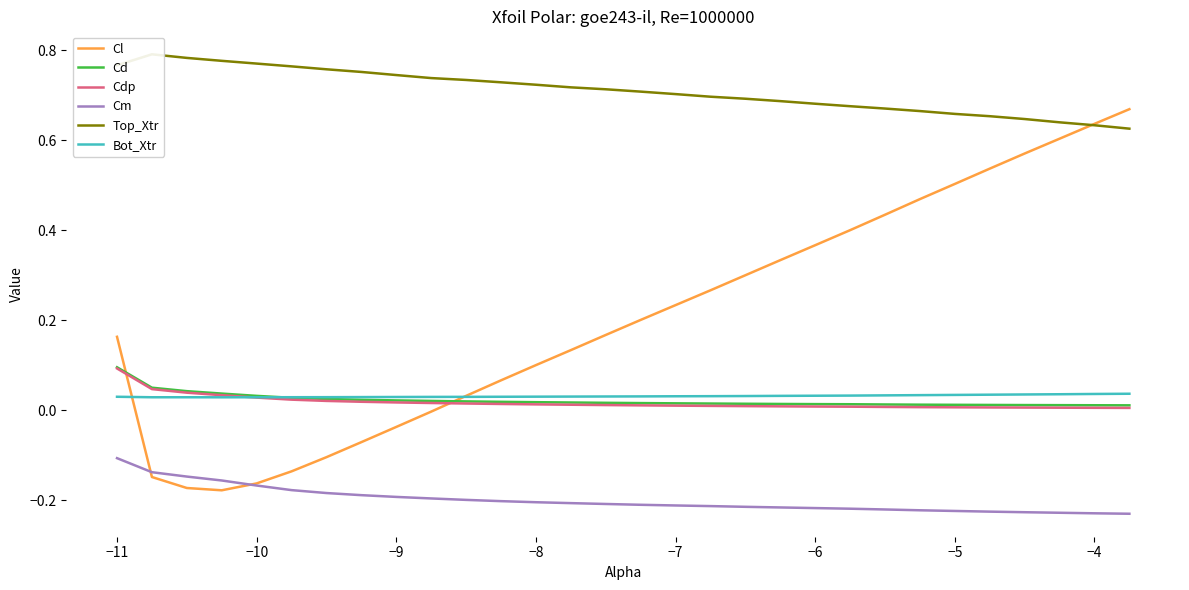

Which category has the highest value in the Cd series?

−11